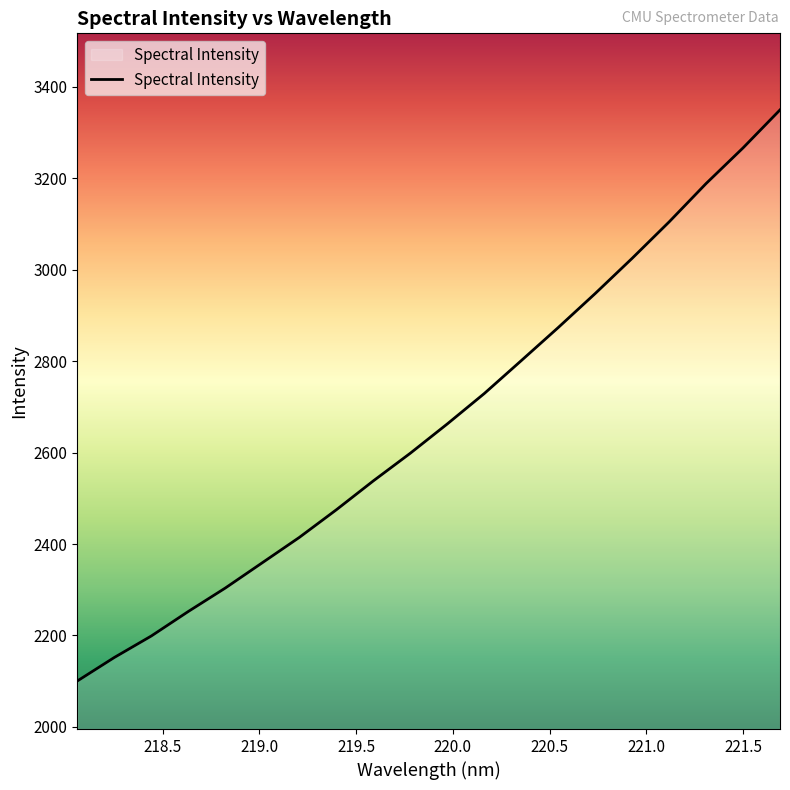

What is the minimum value shown in the chart?

2100.4